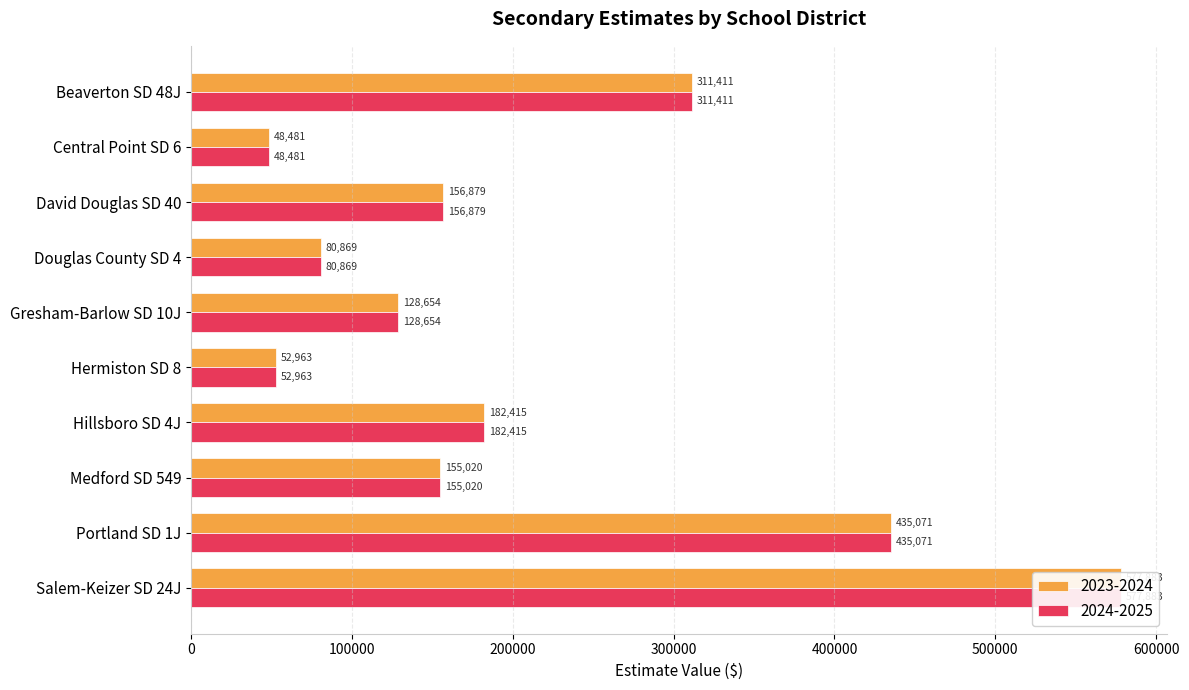

Reading left to right, list all the values displayed in this chart.

2023-2024: 311411.1	48480.6	156879.4	80869.0	128654.3	52962.7	182415.1	155019.6	435070.8	577882.7
2024-2025: 311411.1	48480.6	156879.4	80869.0	128654.3	52962.7	182415.1	155019.6	435070.8	577882.7